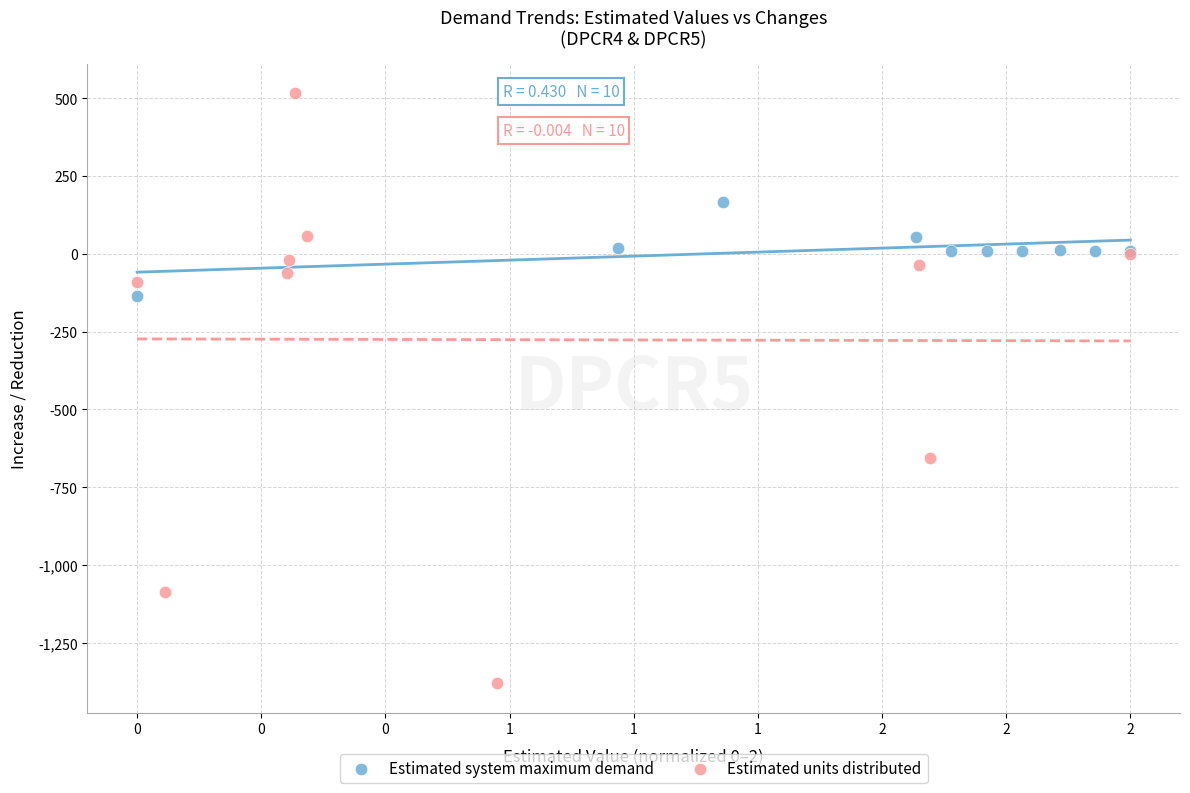

Which series reaches the minimum Y coordinate?

Estimated units distributed